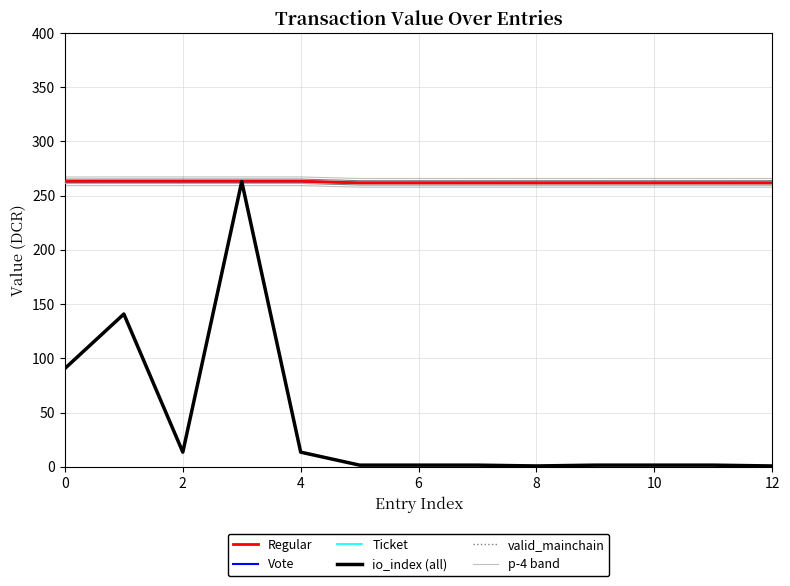

Read the p-4 band value at 2.

259.3